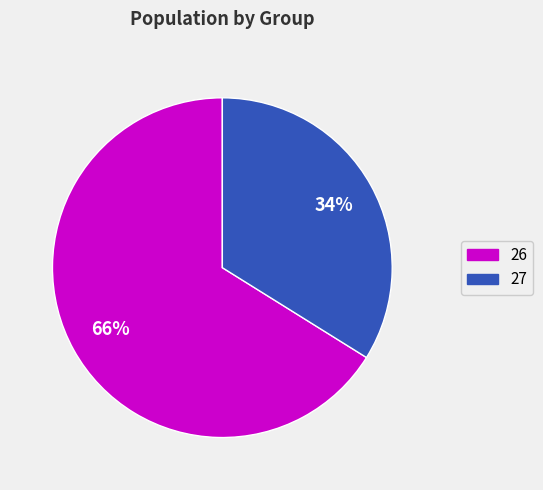

How many slices are in this pie chart?

2